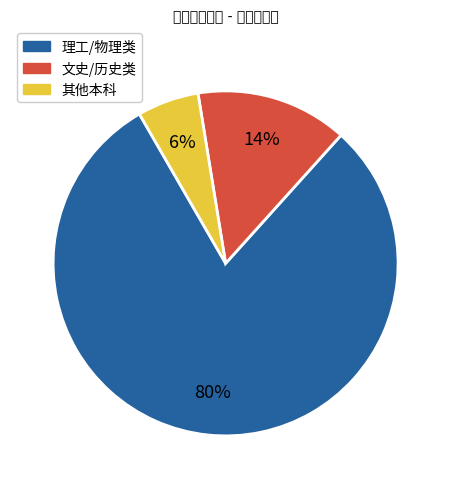

To the nearest percent, what is the difference between the largest and smallest slice percentages?

74%